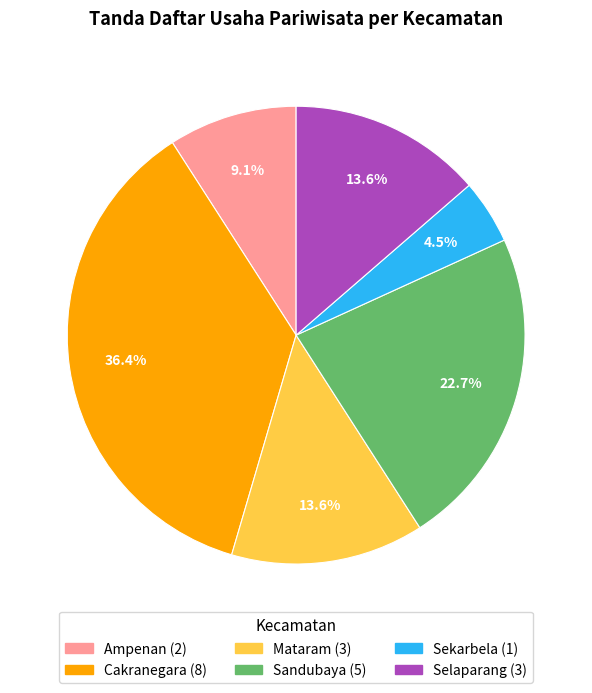

Is it true that Mataram is 19% of the pie?

False